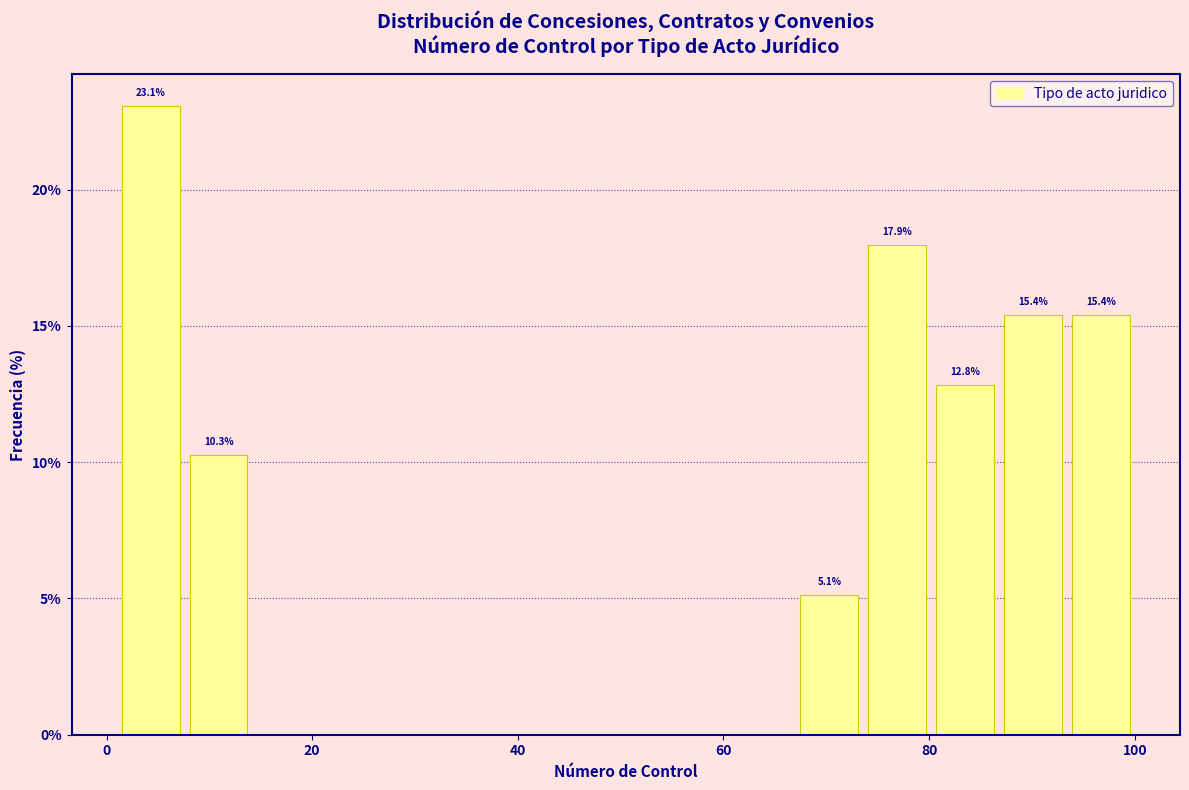

Read against the x-axis, roughly where is the centre of the tallest bar?

4